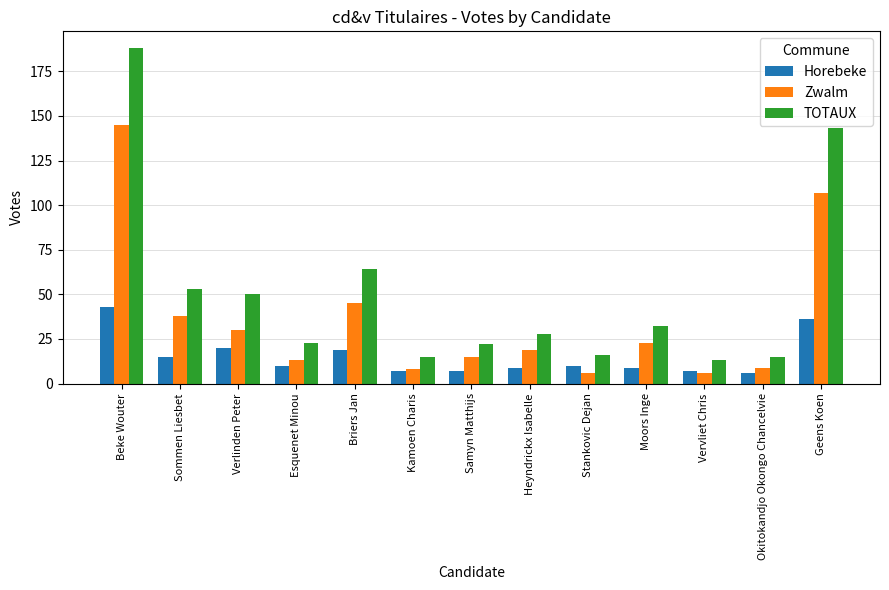

What is the difference between the maximum and minimum values in the Horebeke series?

37